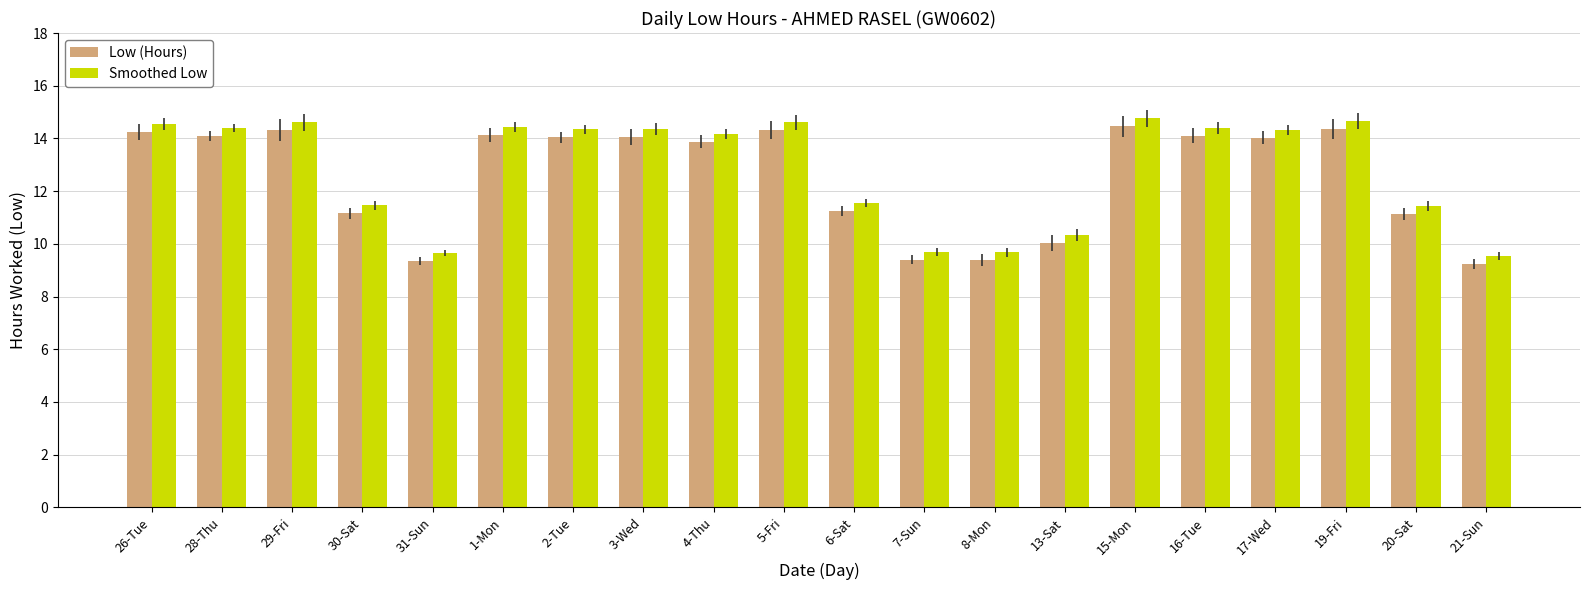

What is the difference between the highest and lowest values at 30-Sat?

0.3